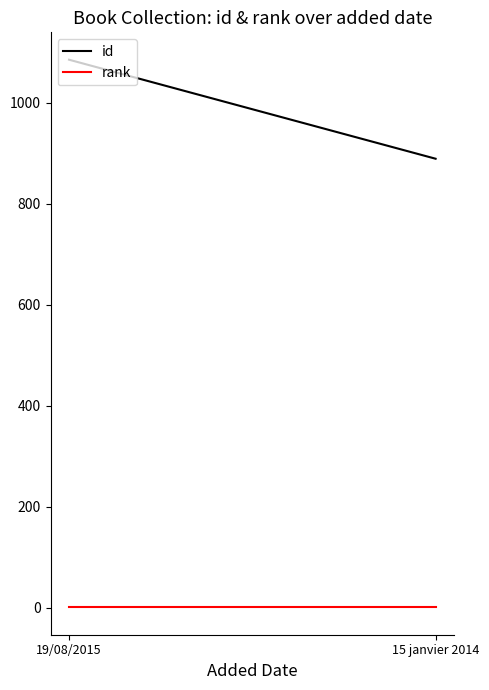

How many lines are shown in the chart?

2